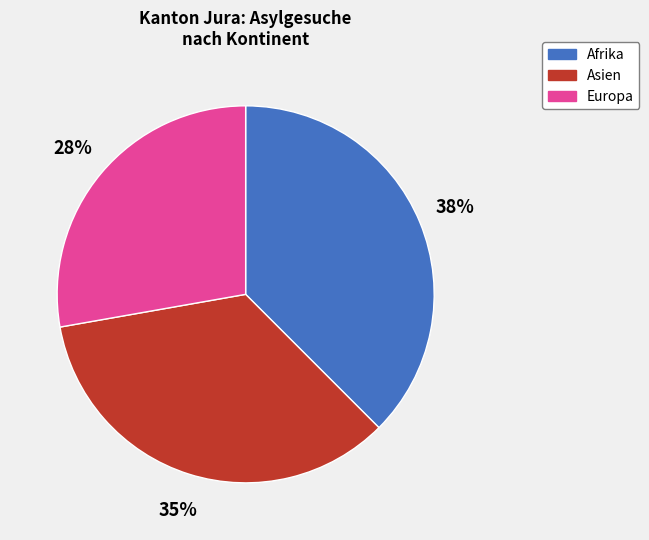

Does Afrika account for over 50% of the chart?

No